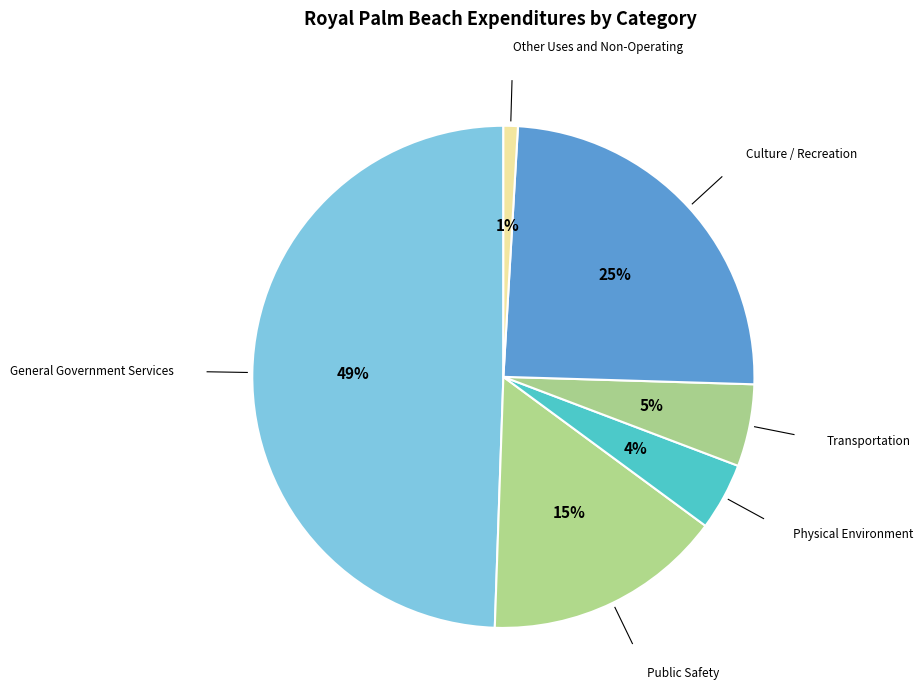

How many slices are in this pie chart?

6